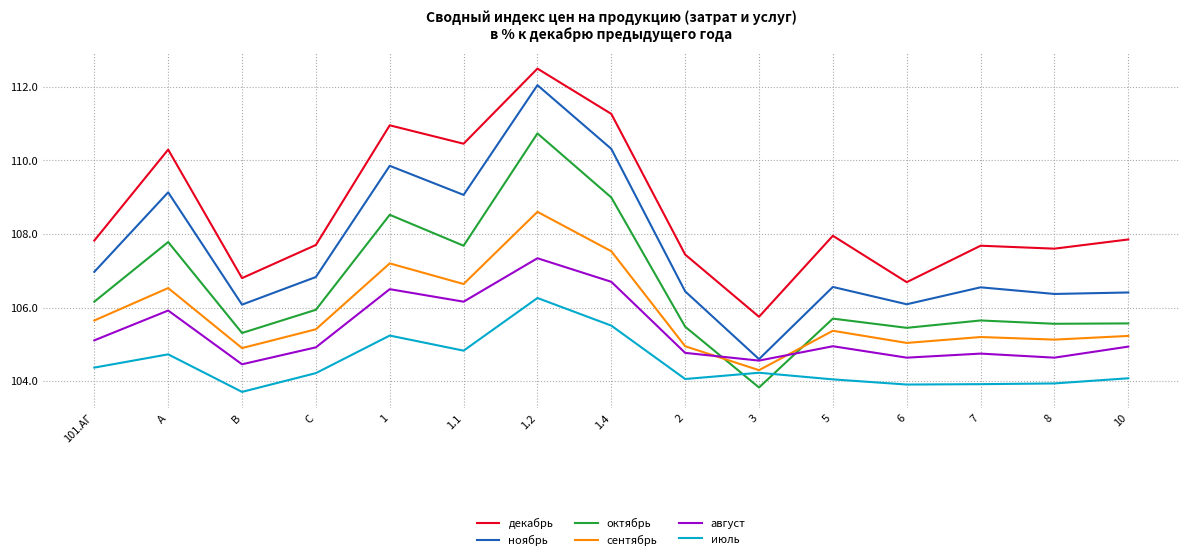

What is the highest value of the ноябрь series?

112.0